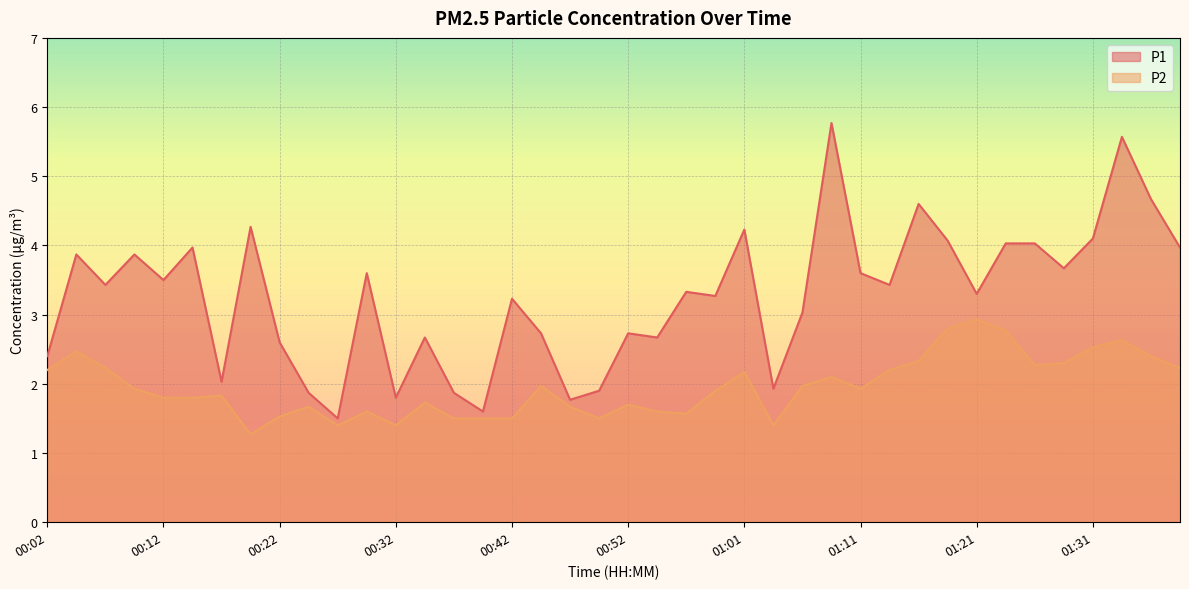

Does the chart display data point markers on the line(s)?

No